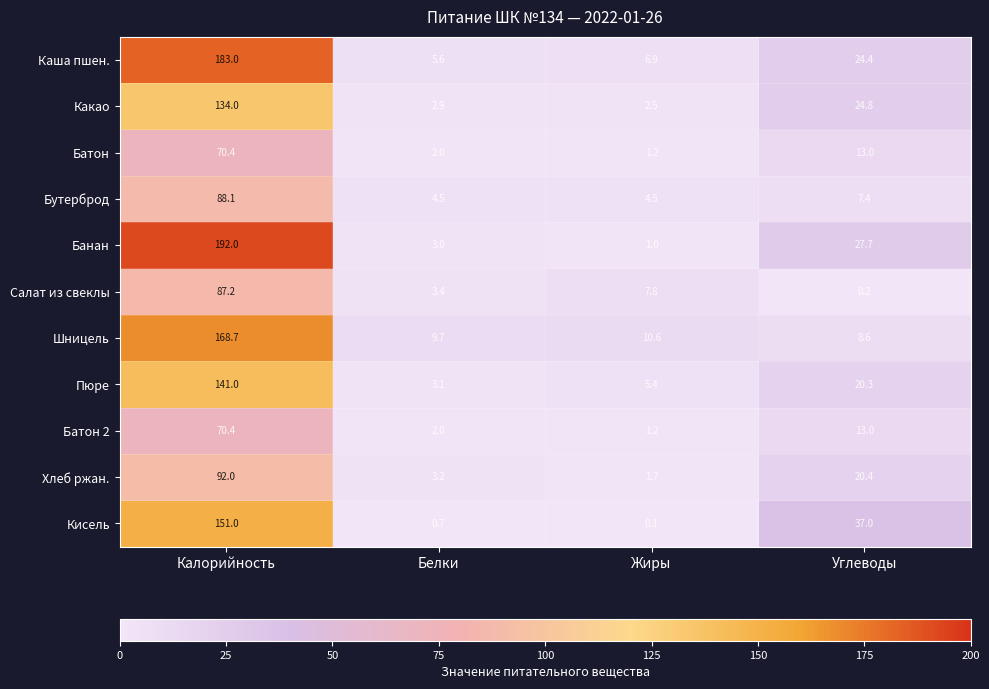

At which category does the chart reach its peak across all series?

Калорийность